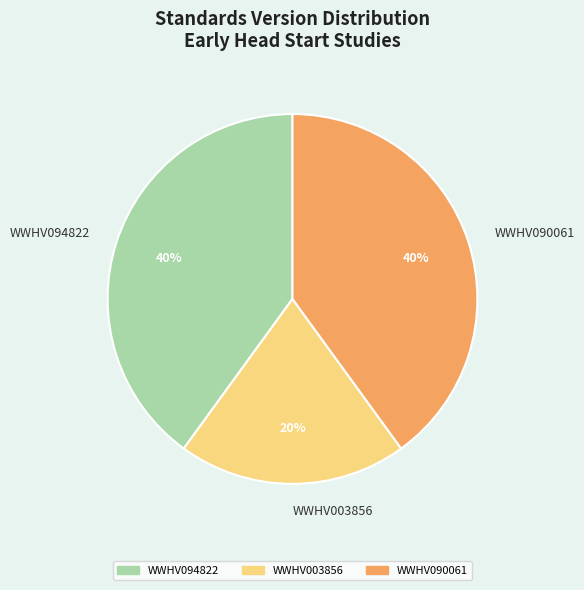

Do WWHV090061 and WWHV003856 together represent more than half of the pie?

Yes